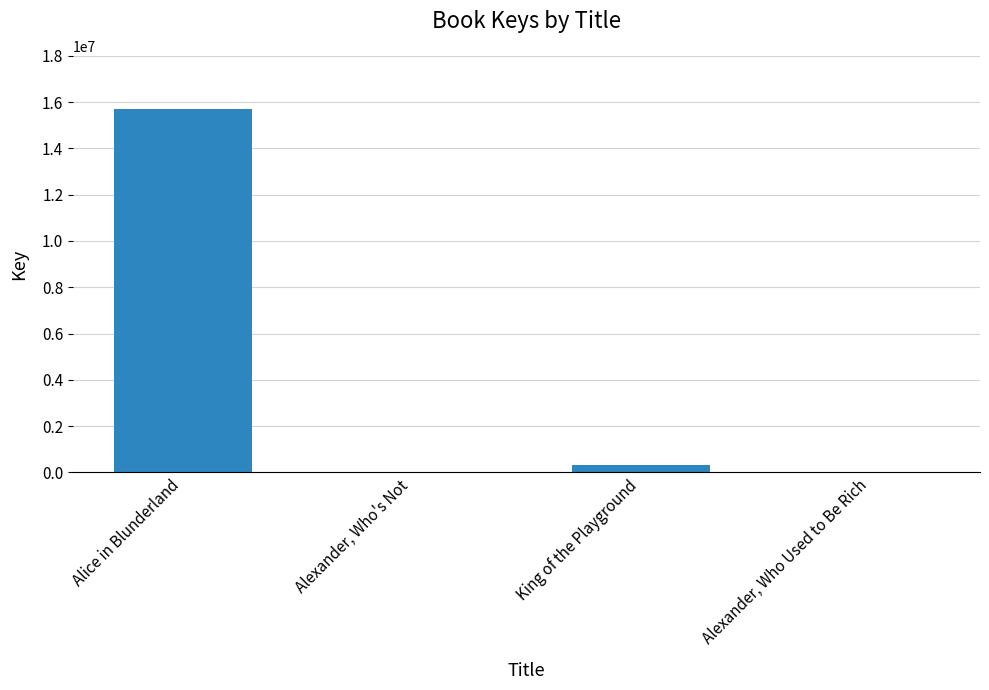

The chart shows a value of 7483422 at Alice in Blunderland. True or false?

False